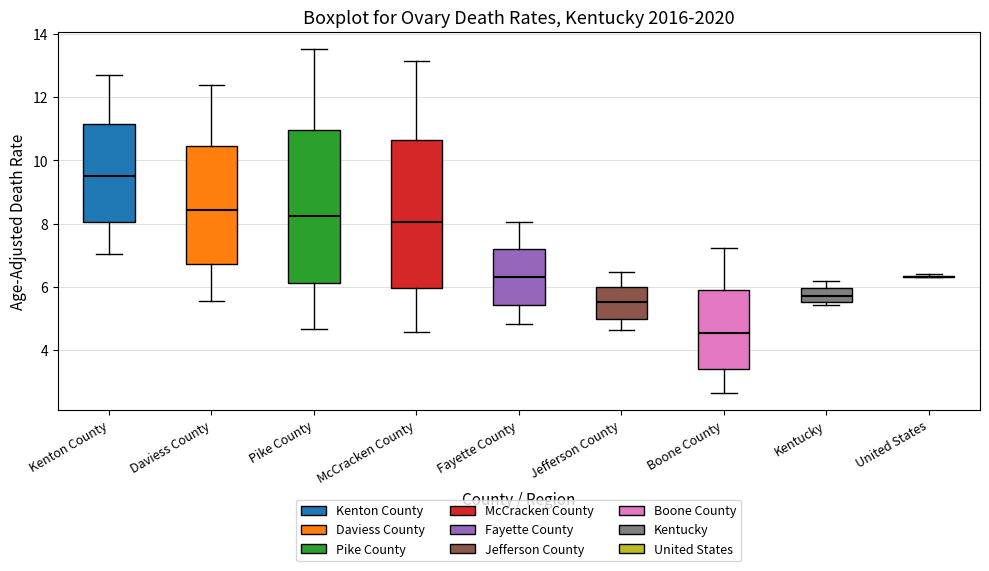

Reading left to right, read every box against the y-axis: the position of its median line, the range the box covers, and the ends of its whiskers. The values are not printed on the chart, so give them approximately, as read against the axis.

Kenton County: median 9.6, box 8.0 to 11.2, whiskers 7.0 to 12.6
Daviess County: median 8.4, box 6.8 to 10.4, whiskers 5.6 to 12.4
Pike County: median 8.2, box 6.2 to 11.0, whiskers 4.6 to 13.6
McCracken County: median 8.0, box 6.0 to 10.6, whiskers 4.6 to 13.2
Fayette County: median 6.4, box 5.4 to 7.2, whiskers 4.8 to 8.0
Jefferson County: median 5.6, box 5.0 to 6.0, whiskers 4.6 to 6.4
Boone County: median 4.6, box 3.4 to 6.0, whiskers 2.6 to 7.2
Kentucky: median 5.8, box 5.6 to 6.0, whiskers 5.4 to 6.2
United States: box collapsed to a line at 6.4, whiskers 6.4 to 6.4